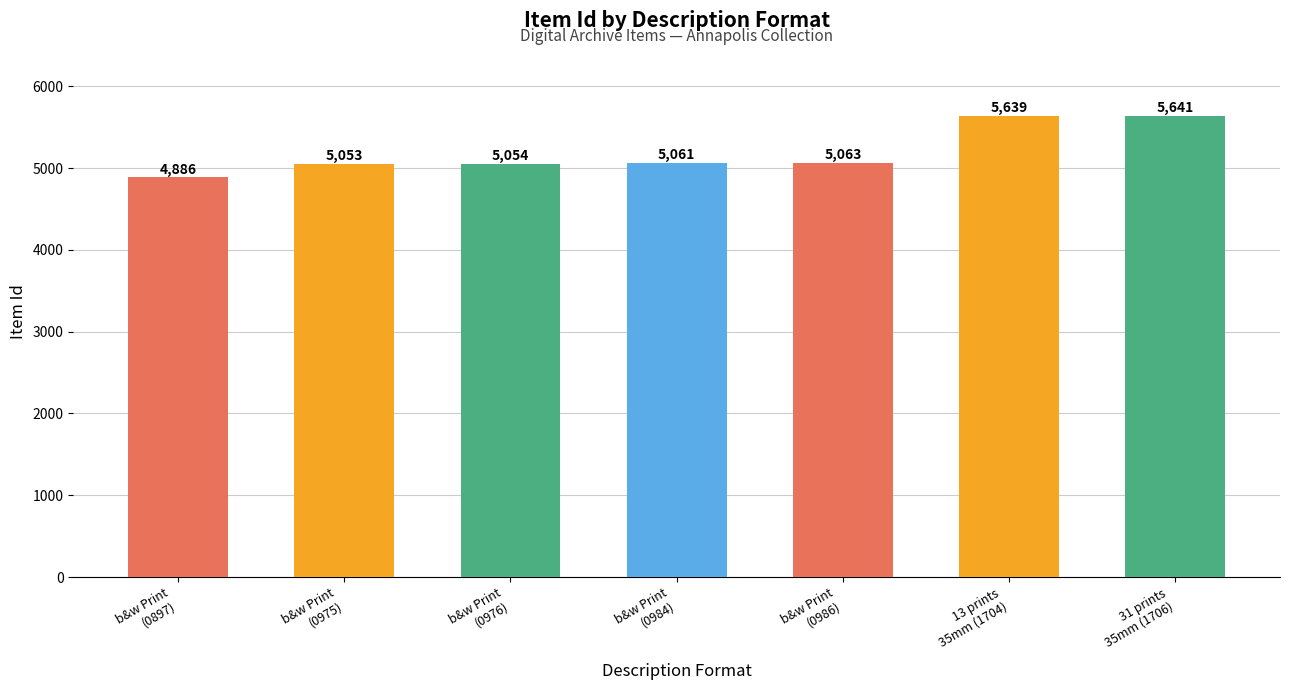

Between b&w Print
(0986) and b&w Print
(0897), which is larger?

b&w Print
(0986)